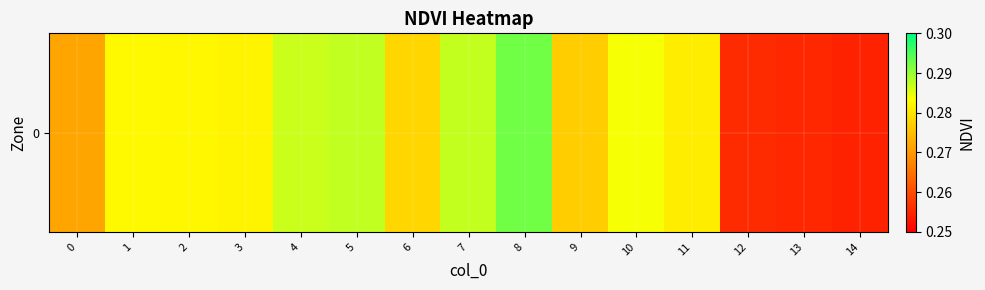

Between 14 and 9, which is larger?

9